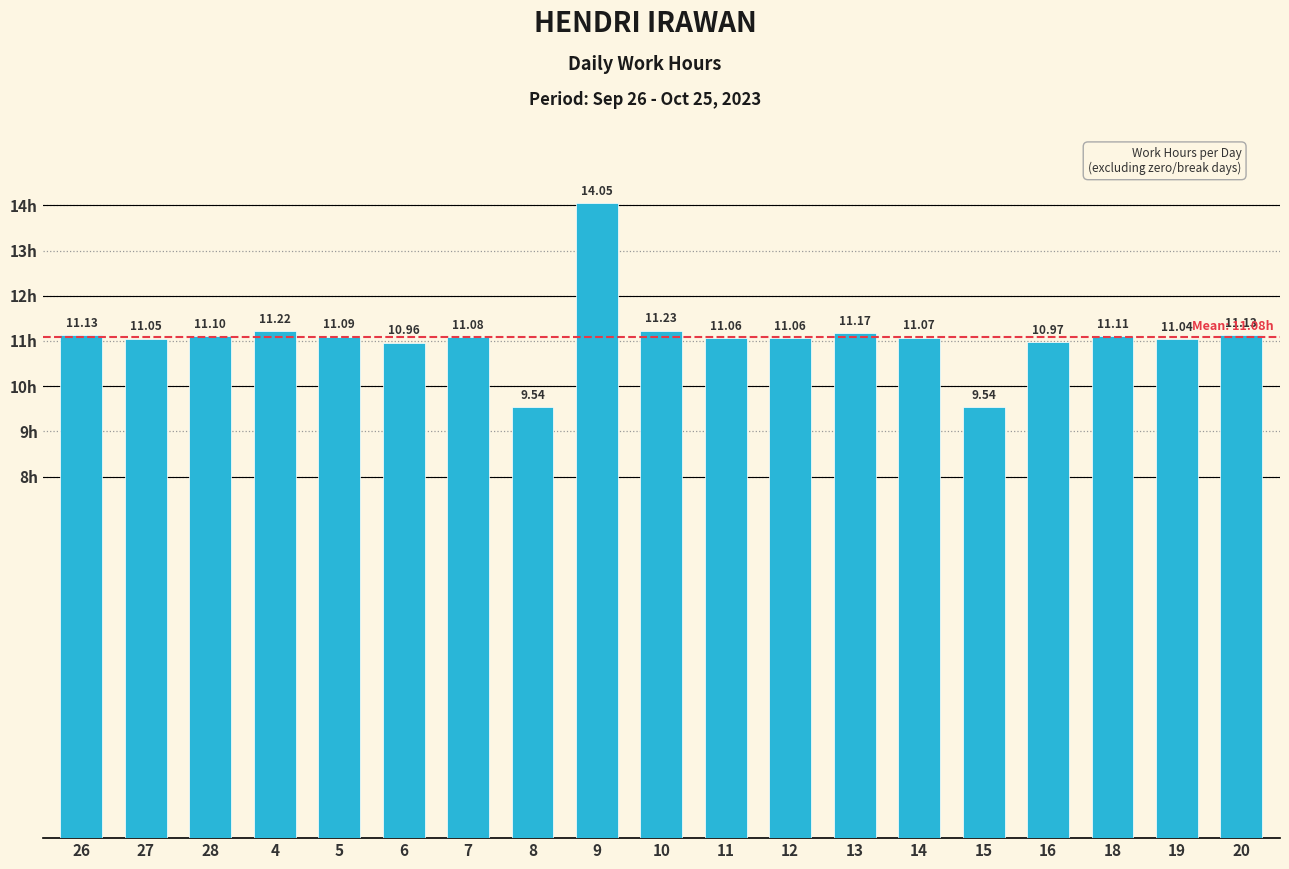

Approximately how many times larger is the value at 19 compared to 12?

1.0